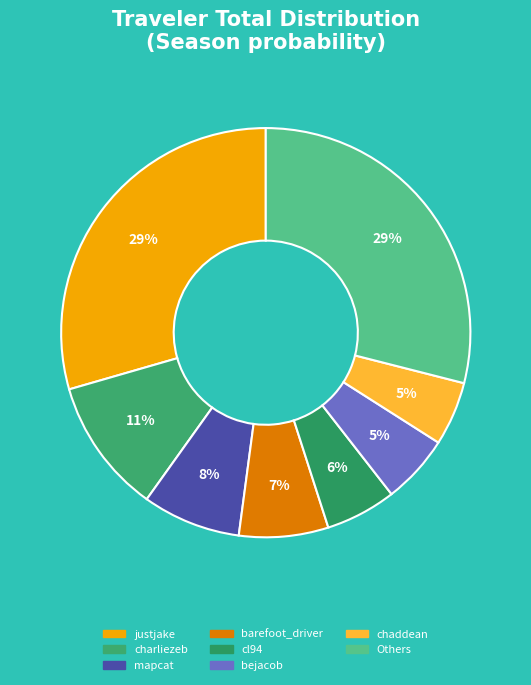

How many slices are in this pie chart?

8